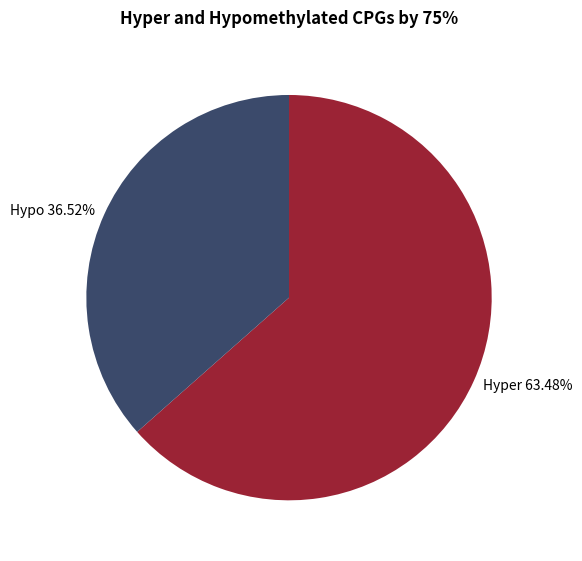

How many segments does this pie chart have?

2